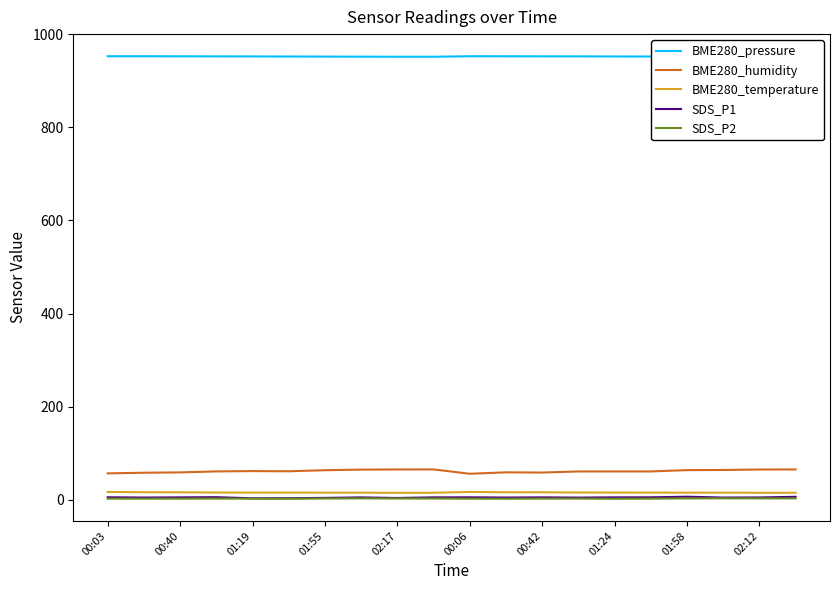

What is the greatest value displayed?

953.1